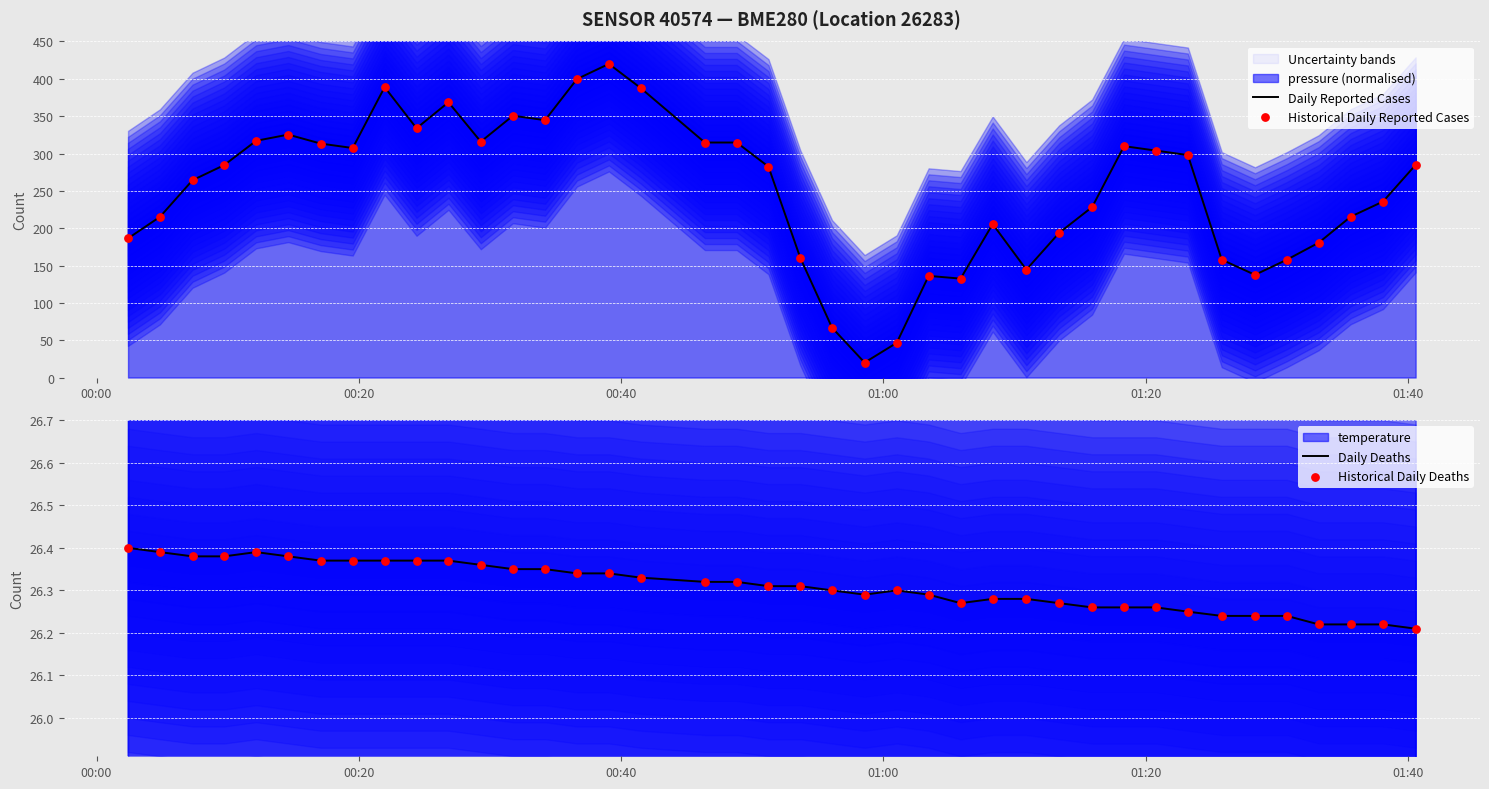

At how many categories does at least one series exceed 221?

24